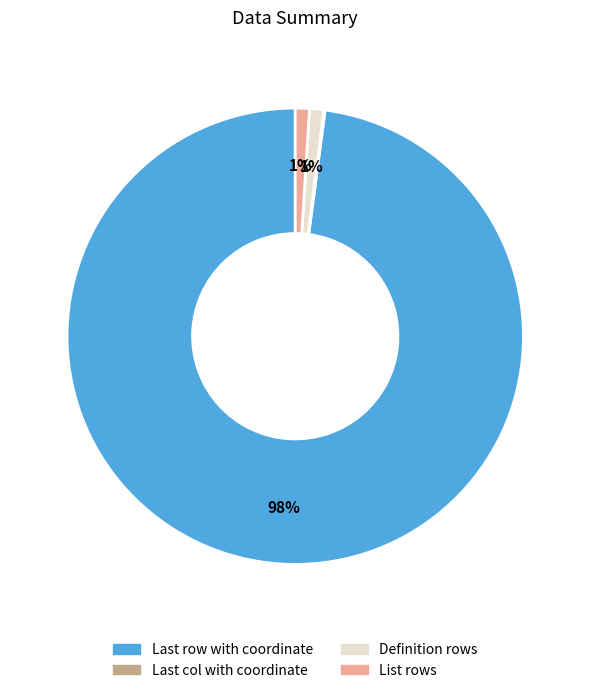

Which category has the biggest portion of the pie?

Last row with coordinate